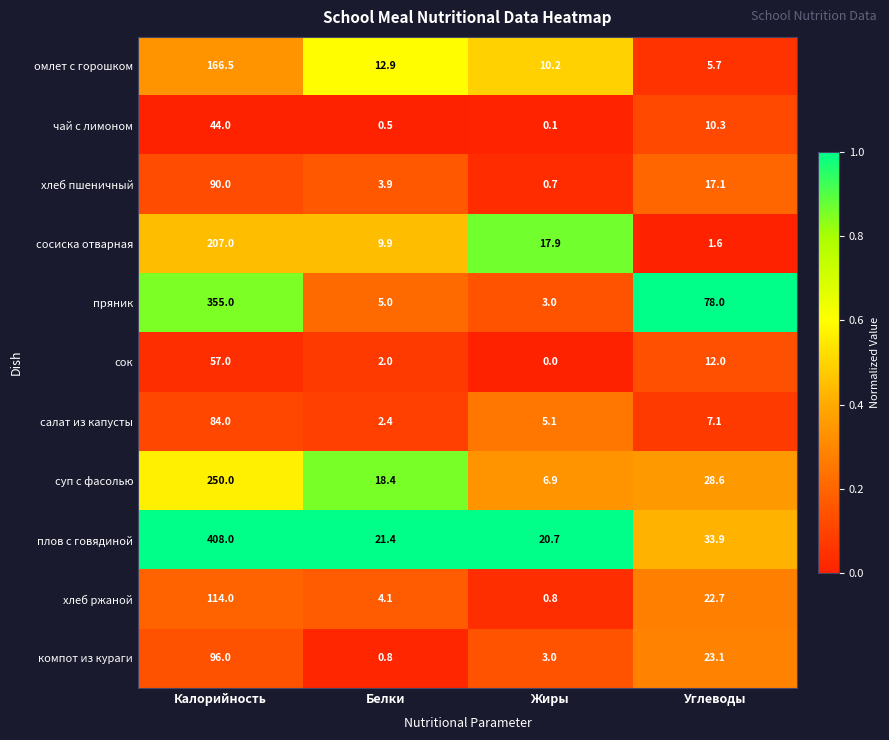

What is the total value across all series at Углеводы?

240.1